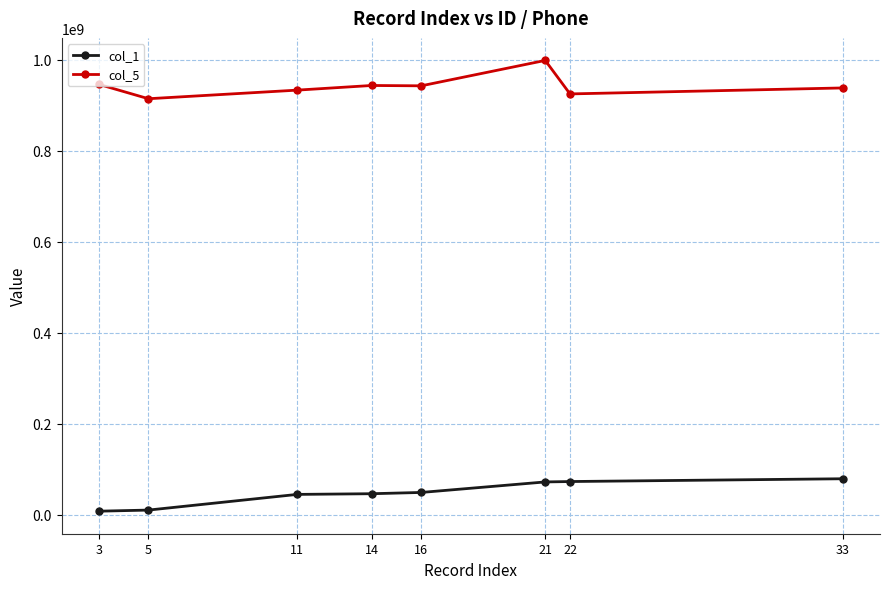

Rank the series by their maximum value, from highest to lowest.

col_5, col_1